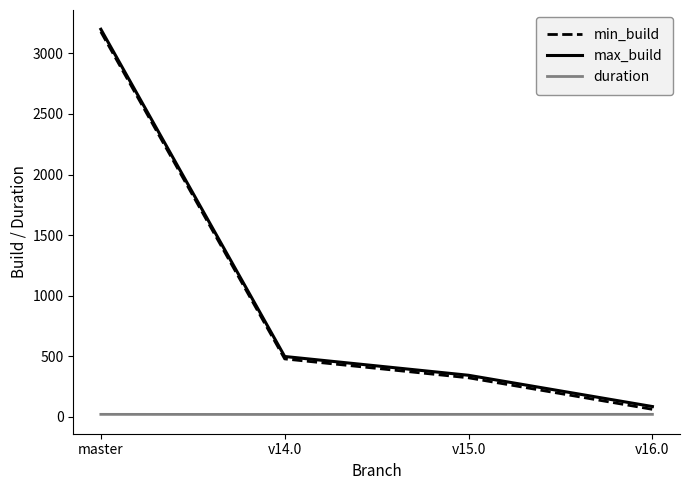

Which series has the largest range (max minus min)?

min_build